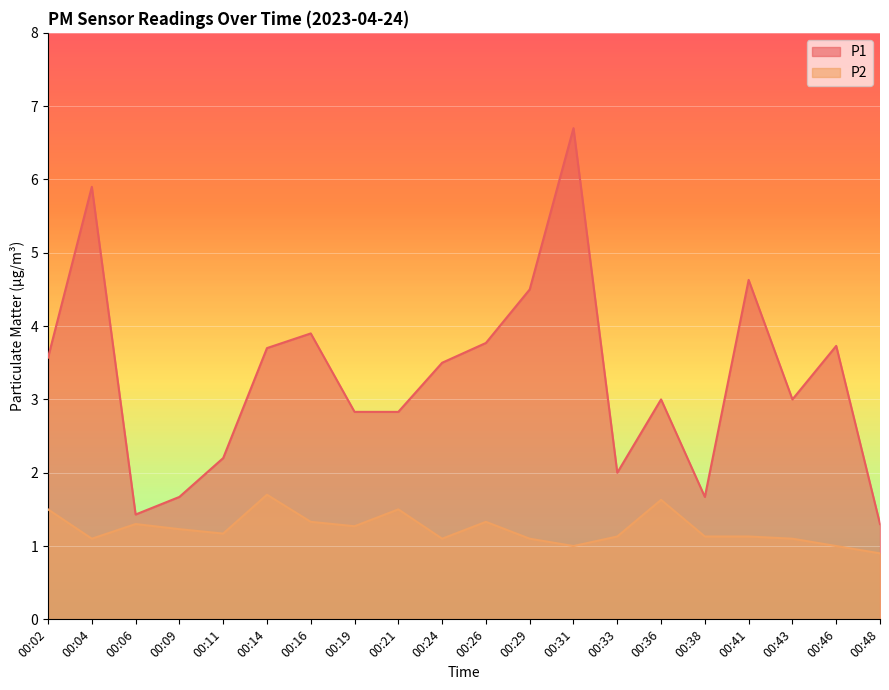

True or false: P2 and P1 intersect in this chart.

False